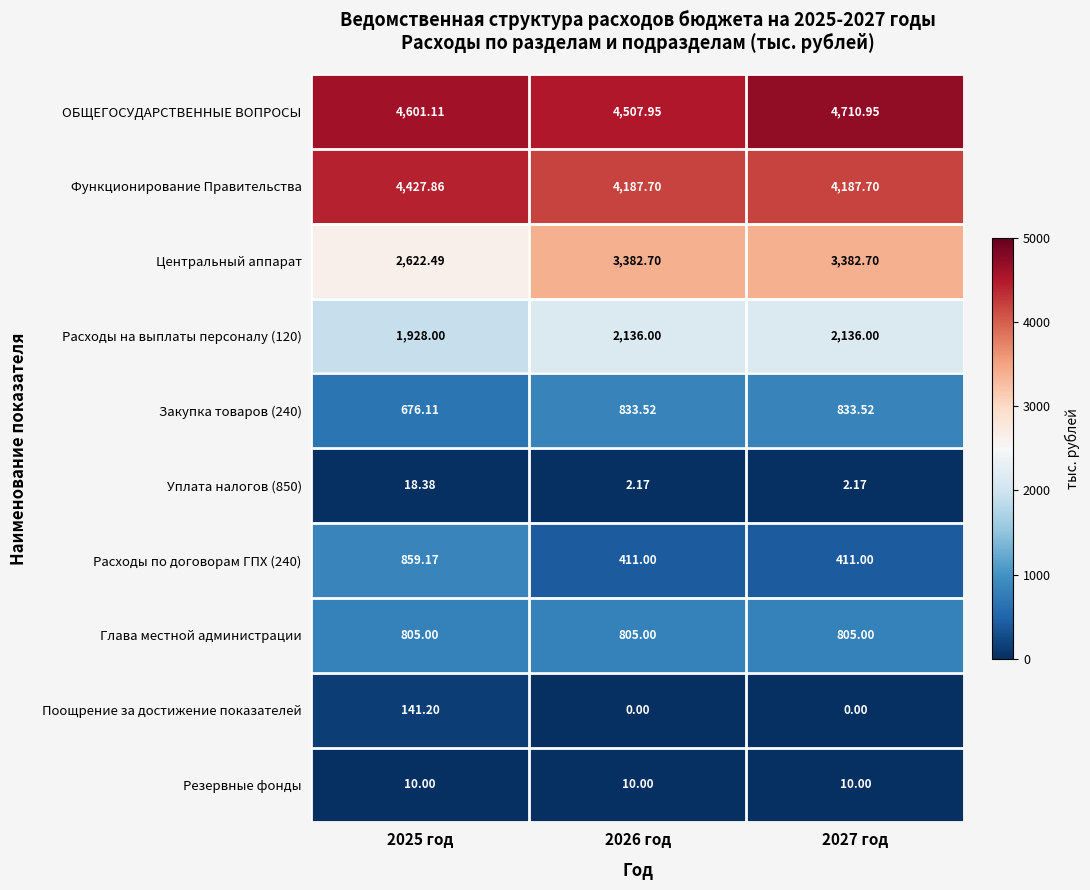

Between 2025 год and 2027 год, which series saw the biggest shift?

Центральный аппарат